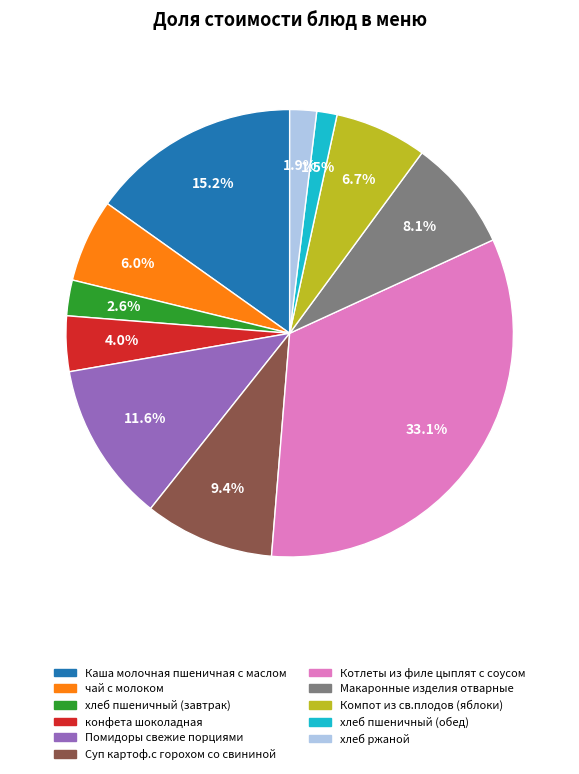

Combined, what portion of the pie is Котлеты из филе цыплят с соусом and хлеб пшеничный (обед)?

34.6%